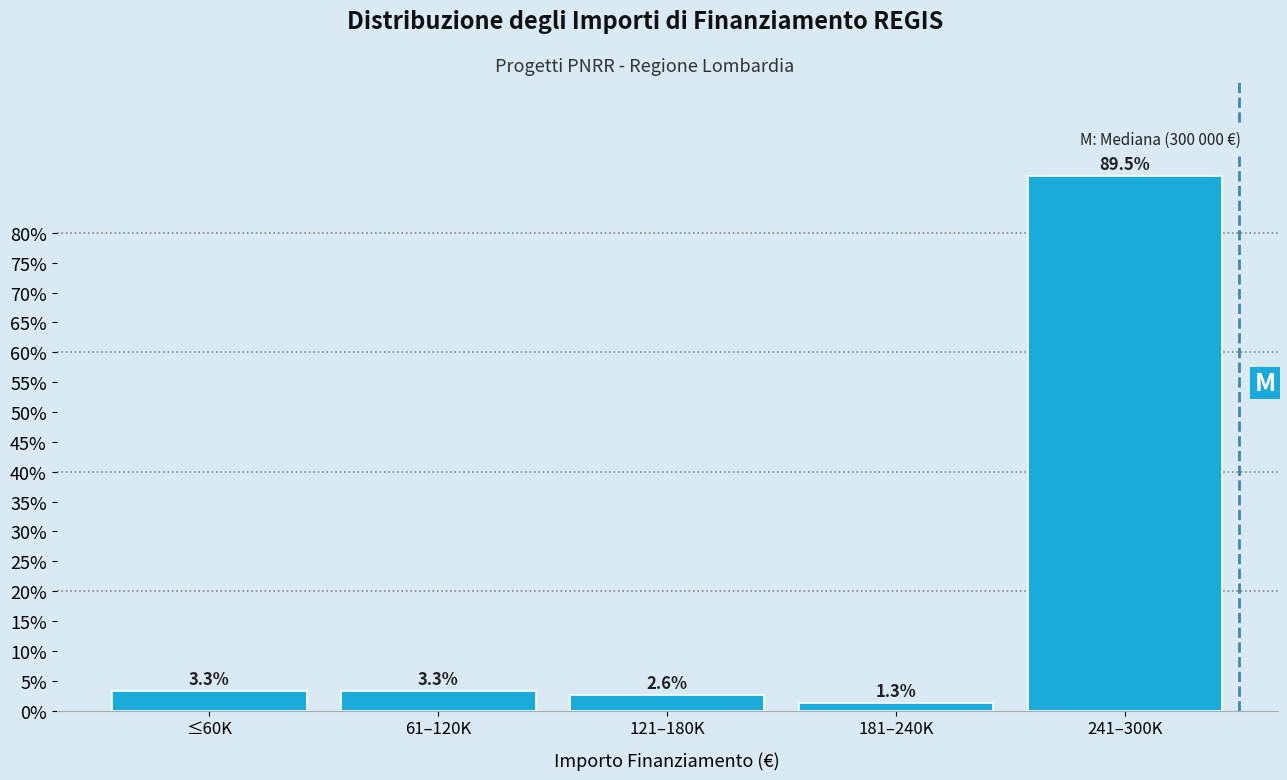

Reading left to right, list all the values displayed in this chart.

3.3	3.3	2.6	1.3	89.5